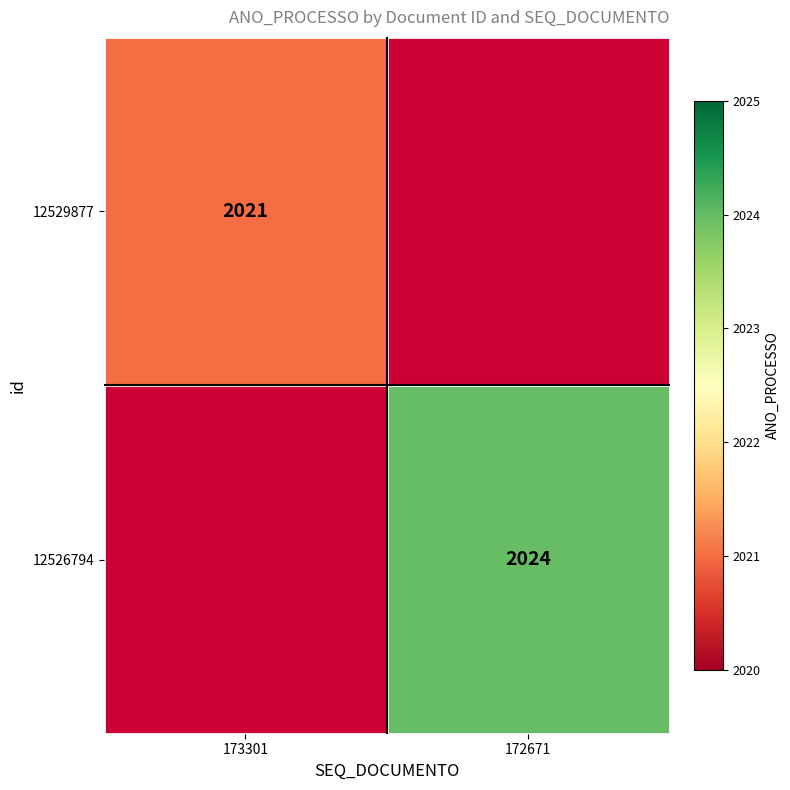

At how many categories does at least one series exceed 2023?

1